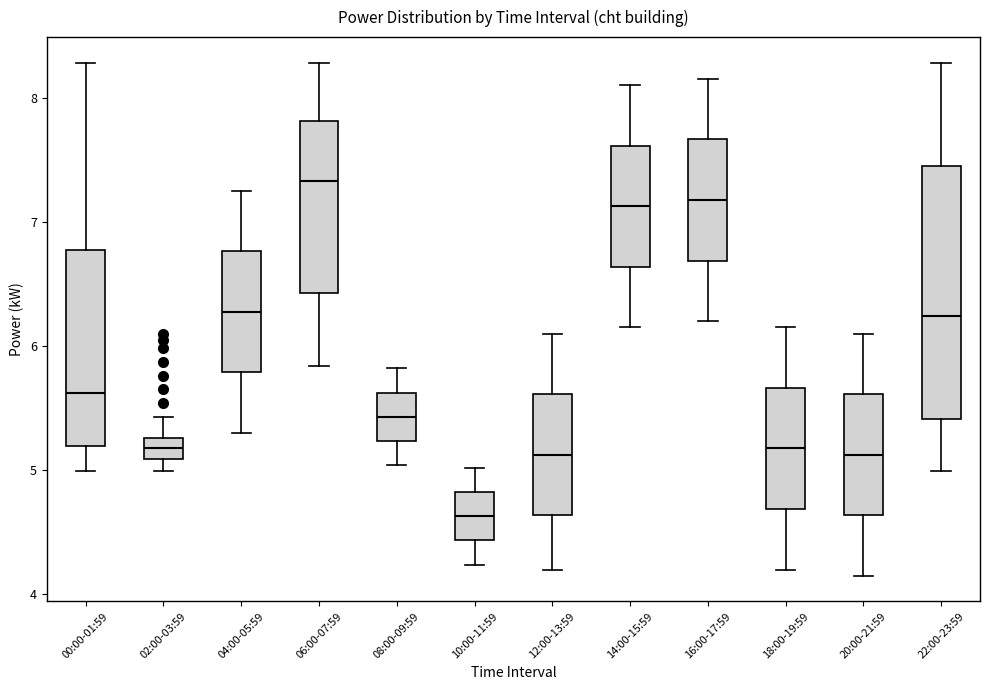

Where does the median line of the box for 12:00-13:59 sit on the y-axis? The values are not printed on the chart, so give them approximately, as read against the axis.

5.1